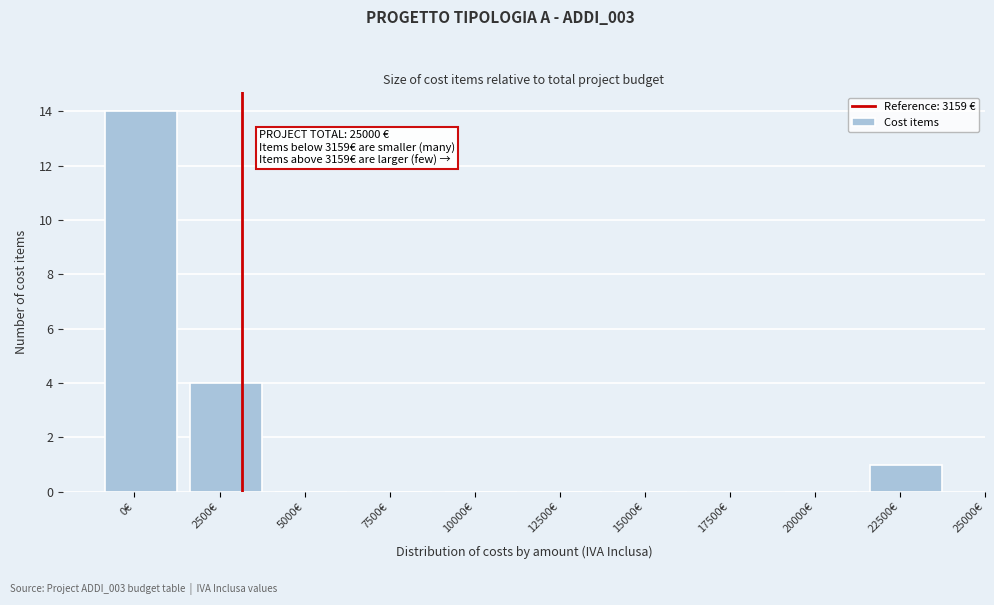

Reading right to left, list all the values displayed in this chart.

22500€=1	20000€=0	17500€=0	15000€=0	12500€=0	10000€=0	7500€=0	5000€=0	2500€=4	0€=14